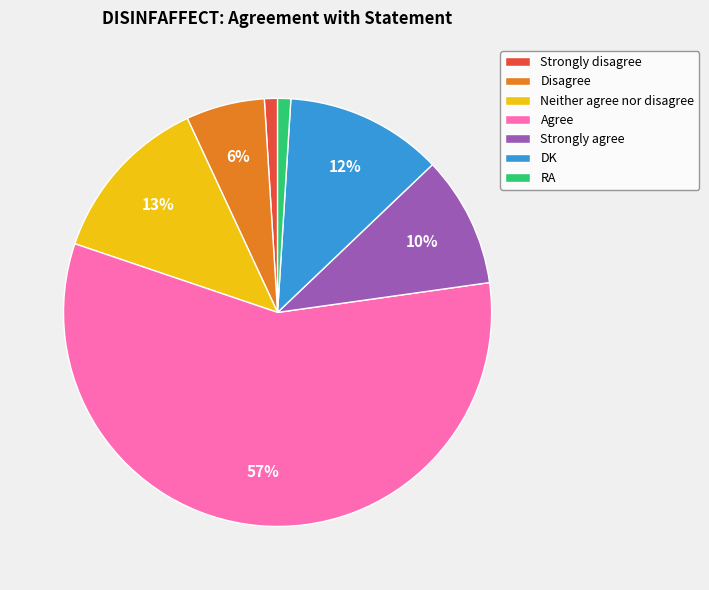

To the nearest percent, what is the difference between the largest and smallest slice percentages?

56%